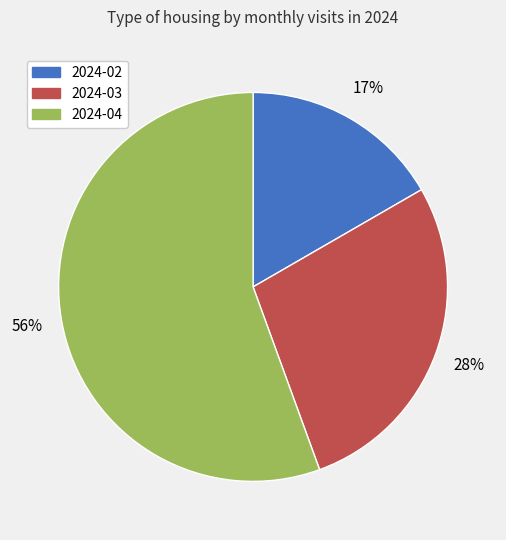

How many segments does this pie chart have?

3